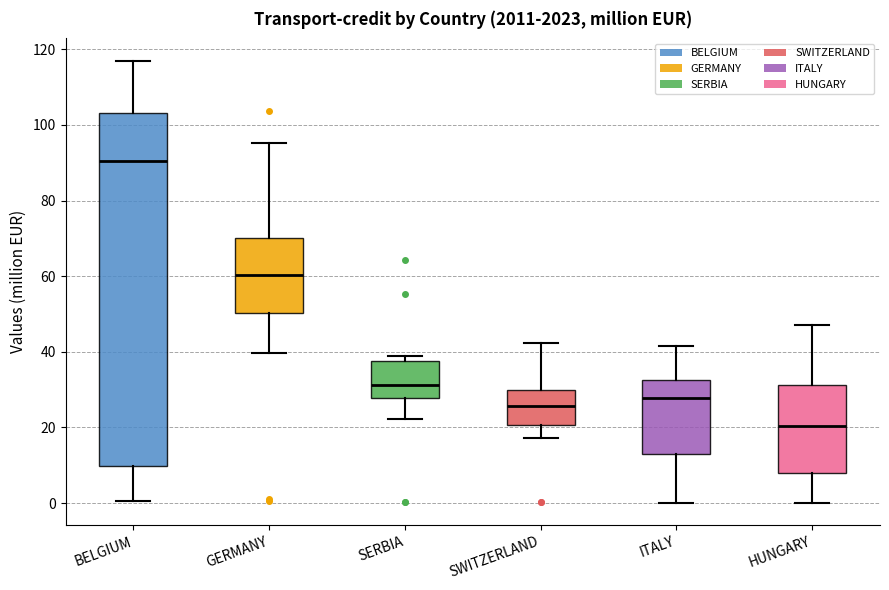

Where is the lower edge of the box for BELGIUM on the y-axis? The values are not printed on the chart, so give them approximately, as read against the axis.

10